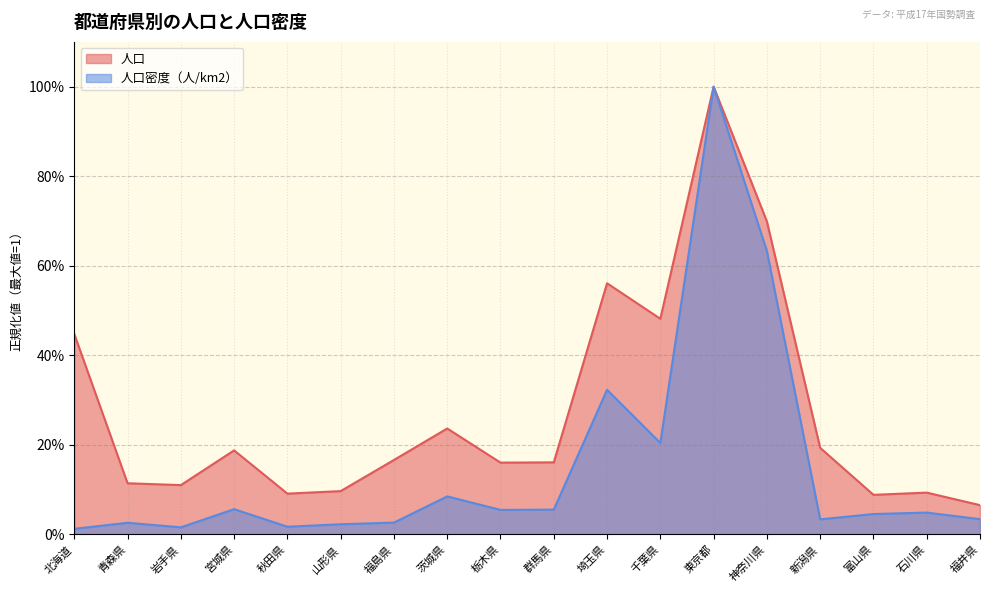

True or false: 人口 and 人口密度（人/km2） intersect in this chart.

False